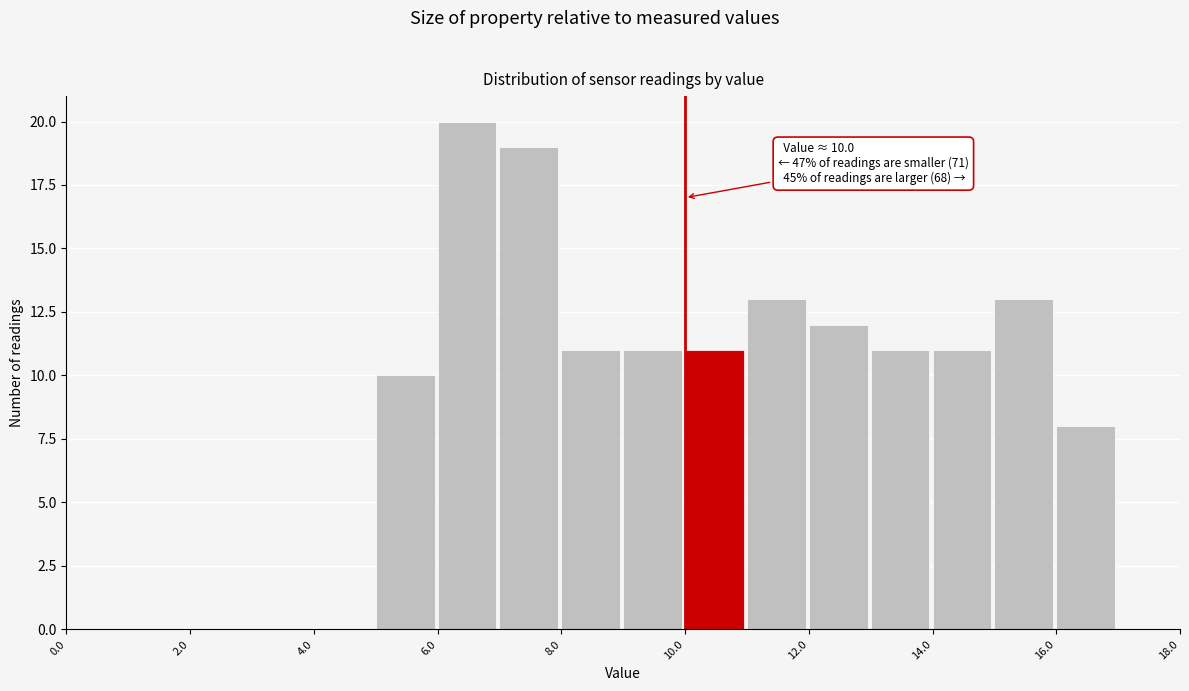

Which range on the x-axis has the tallest bar?

6 to 7